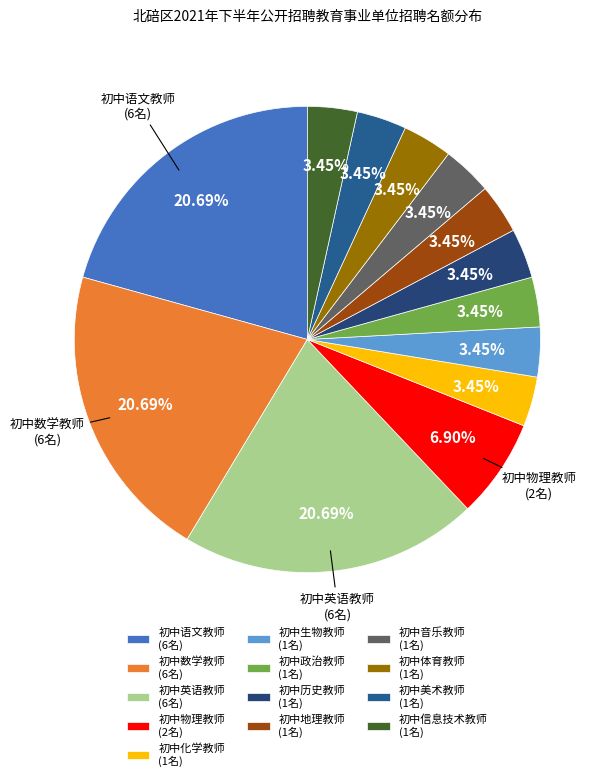

How many segments does this pie chart have?

13